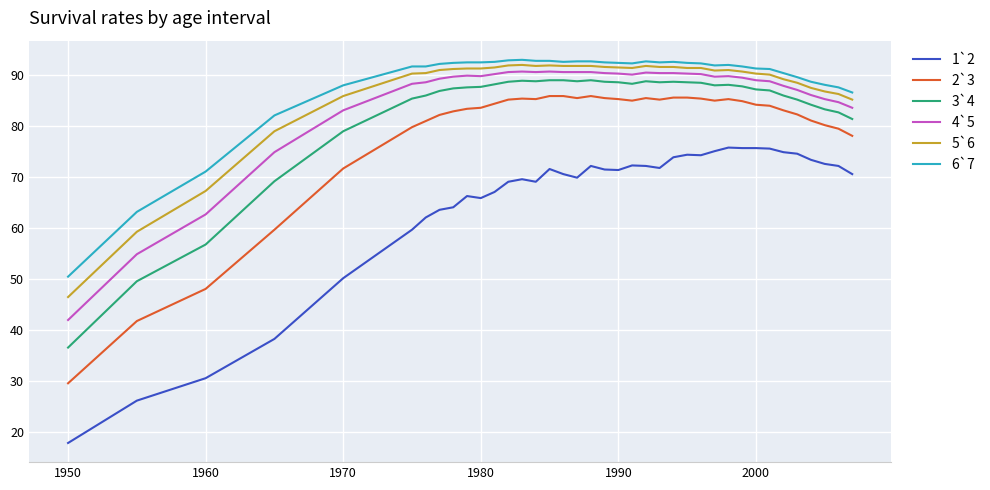

Which series has the largest range (max minus min)?

1`2